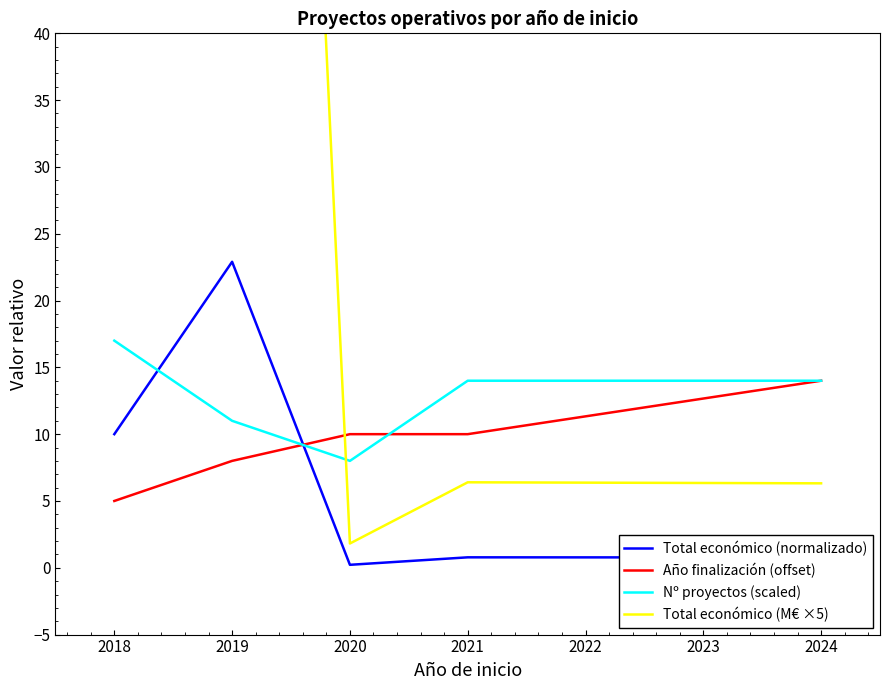

At which label is Nº proyectos (scaled) closest to 12?

2019